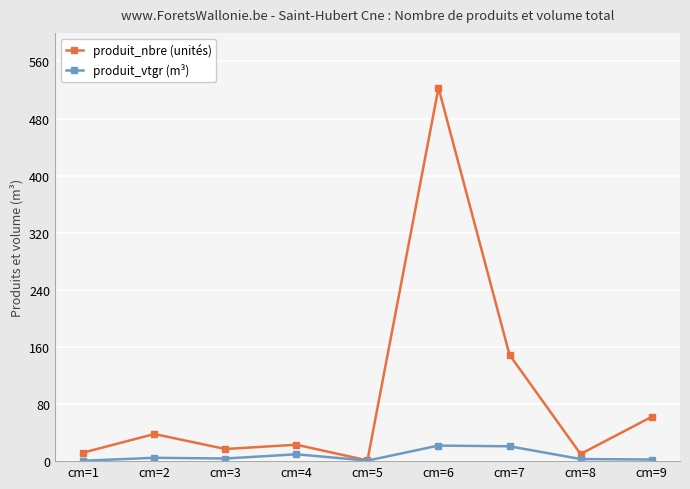

Which series has the widest spread of values?

produit_nbre (unités)